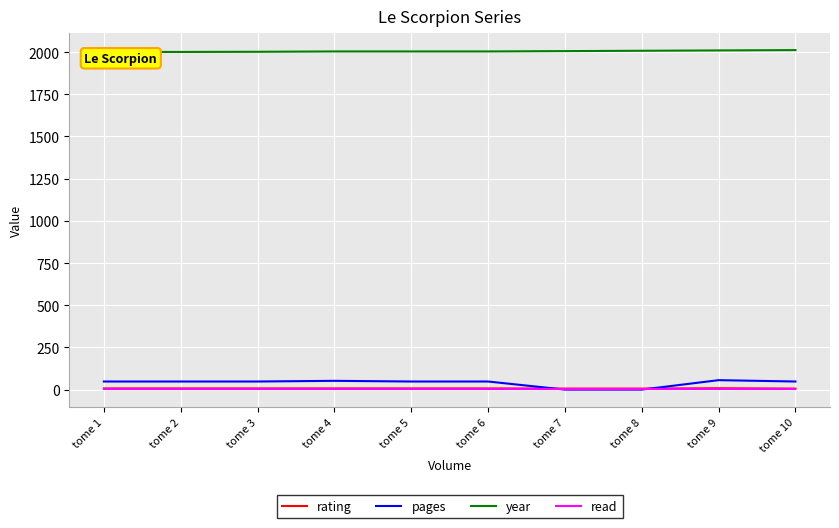

What is the value of the year point at the 2nd from the left?

2001